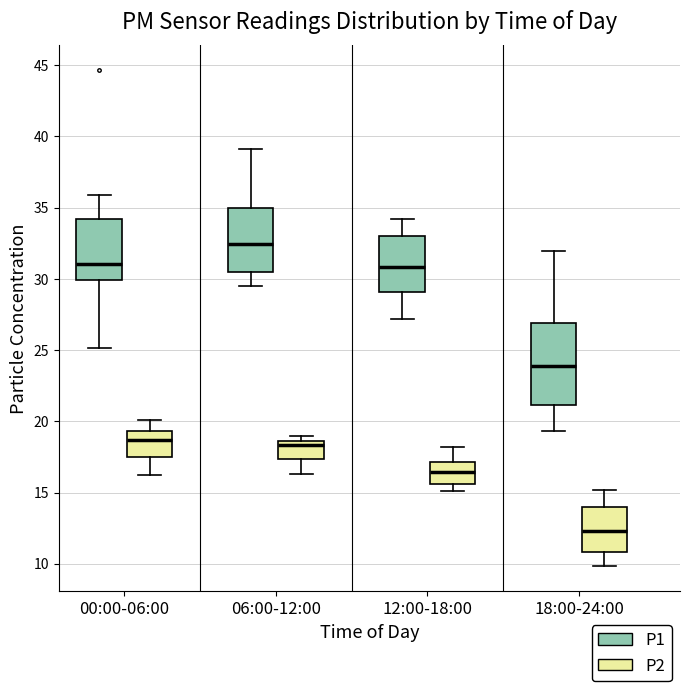

Which box is the tallest, from its lower edge to its upper edge?

18:00-24:00 (P1)